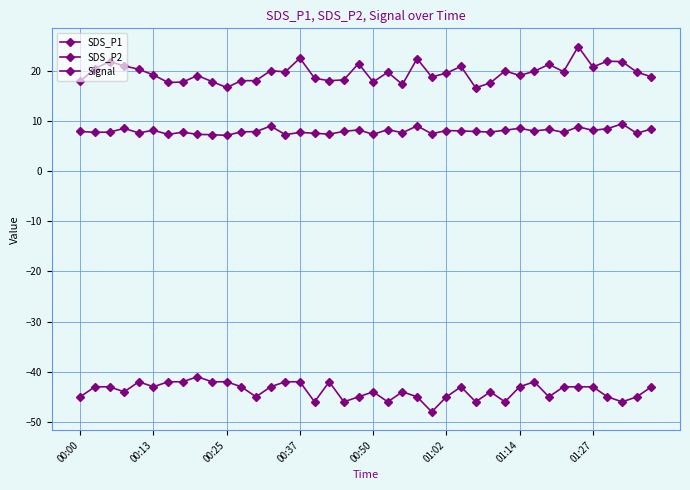

Where is the first local minimum for Signal?

00:37